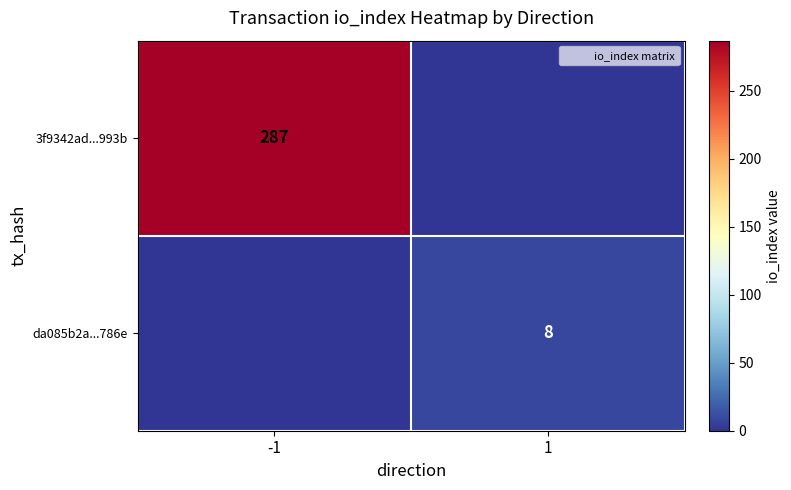

Read the da085b2a...786e value at 1.

8